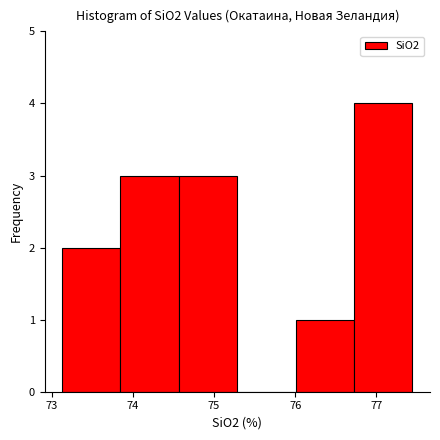

Which range on the x-axis has the tallest bar?

76.7 to 77.4